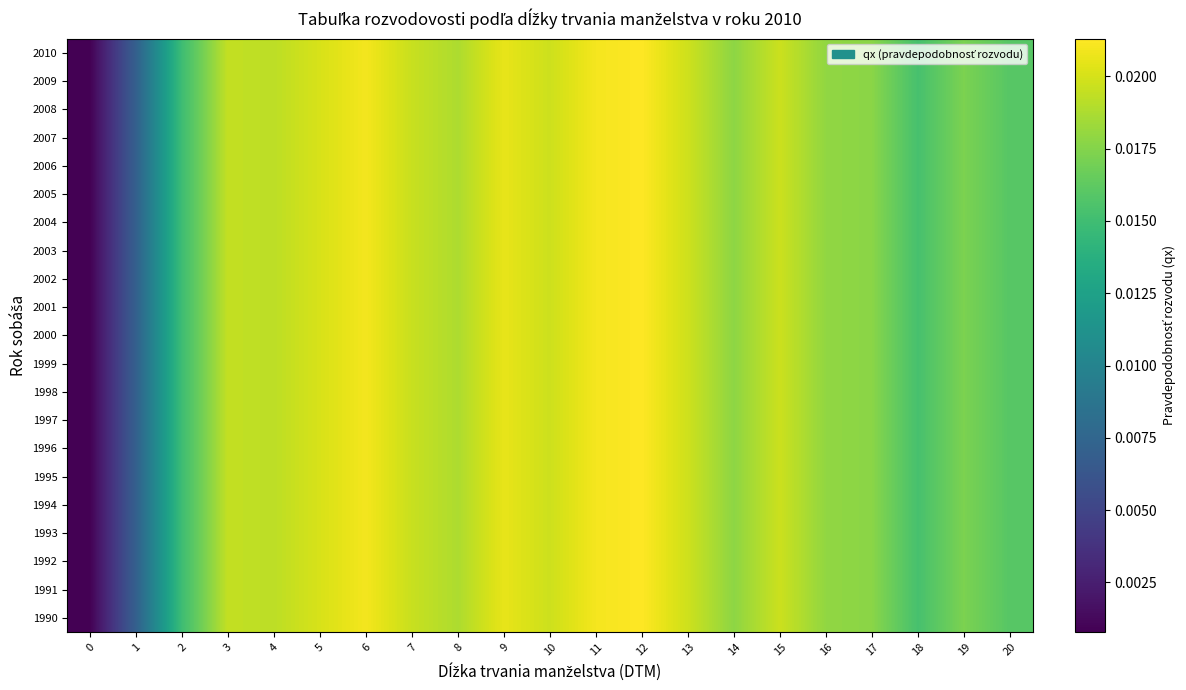

At how many categories does at least one series exceed 0?

21